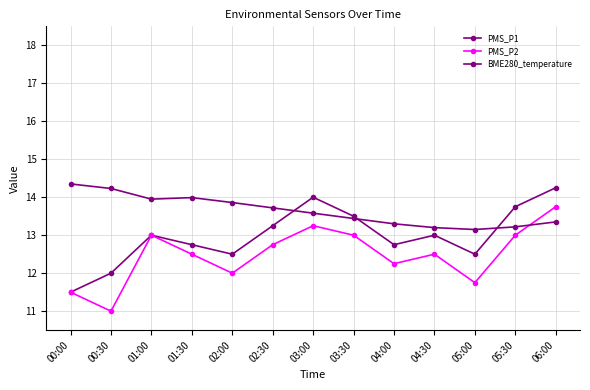

True or false: PMS_P1 has more than 2 points higher than both neighbors.

True